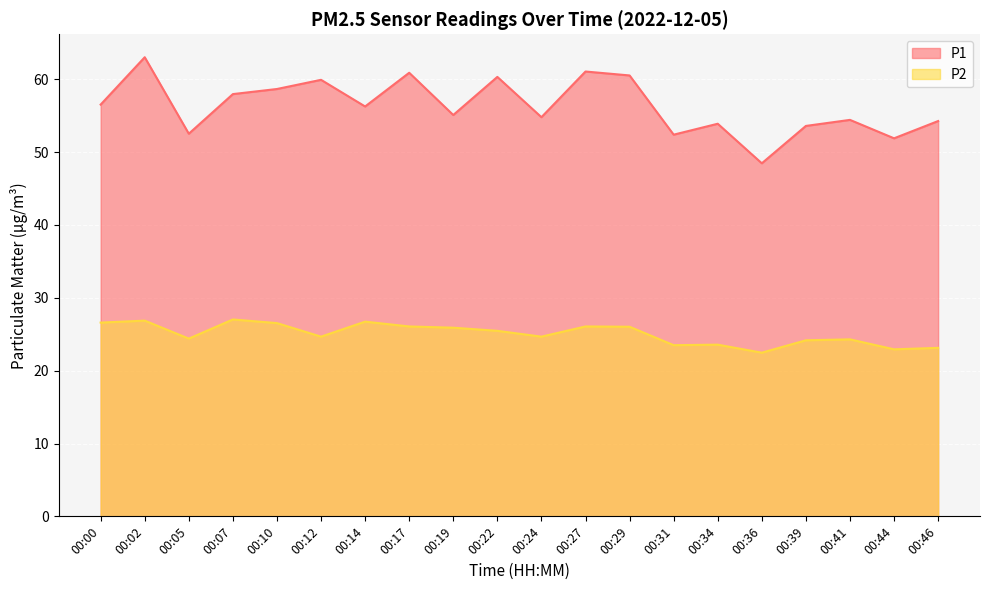

What is the difference between the maximum and minimum values in the P1 series?

14.6